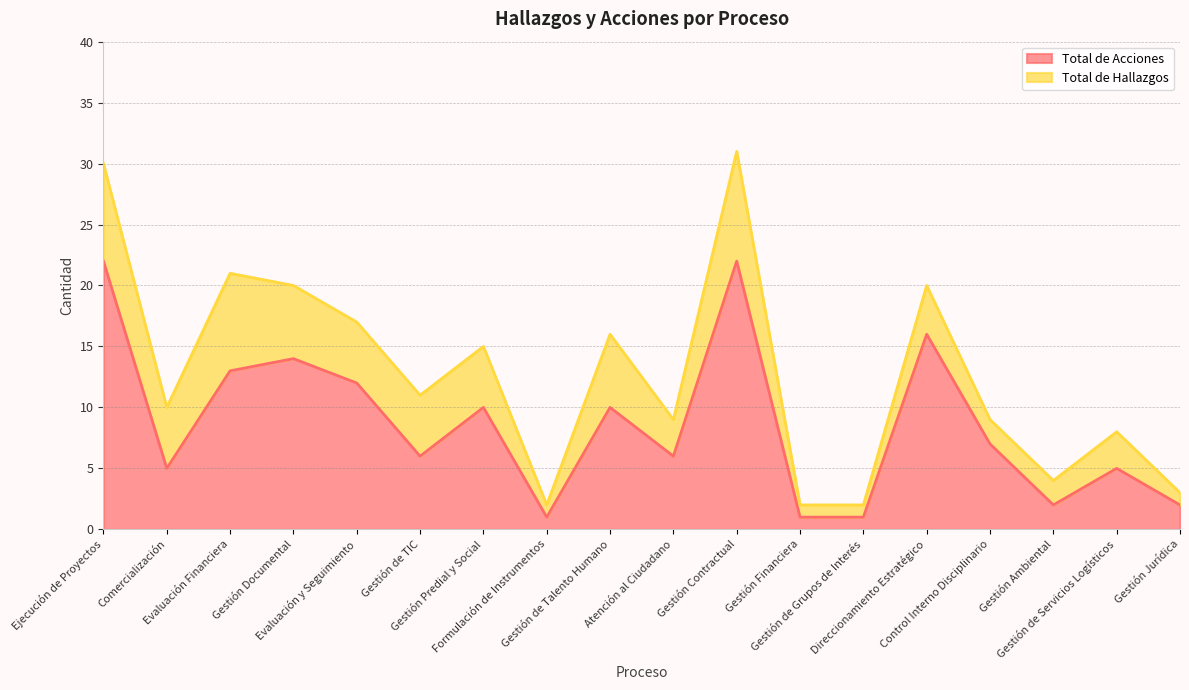

How many data points are less than 7?

9